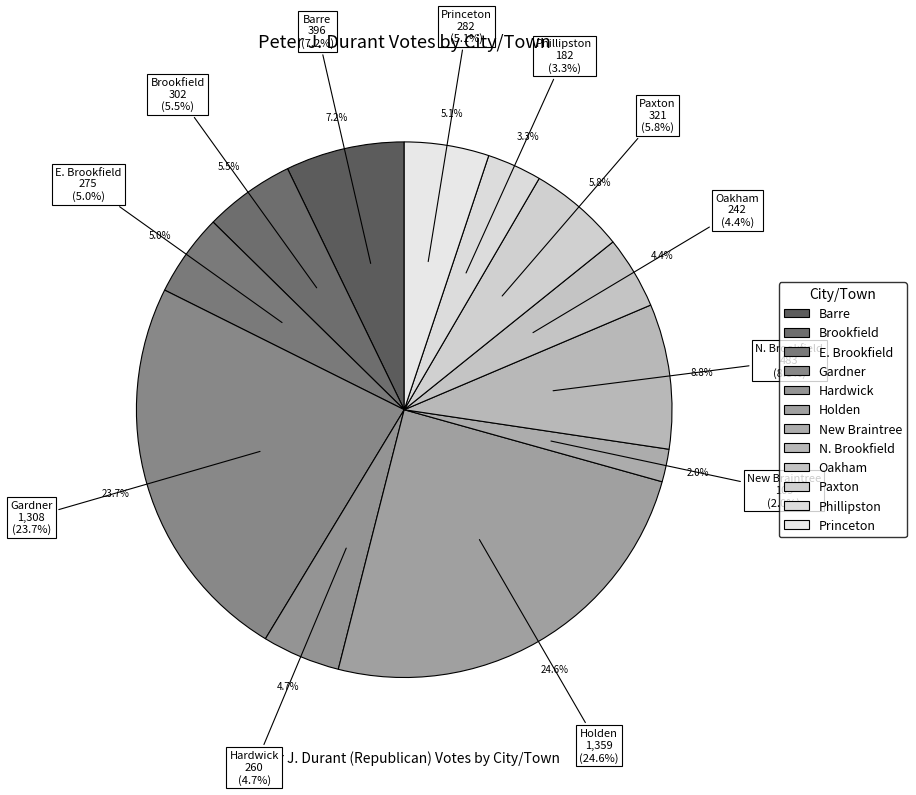

Between Barre and Paxton, which is larger?

Barre